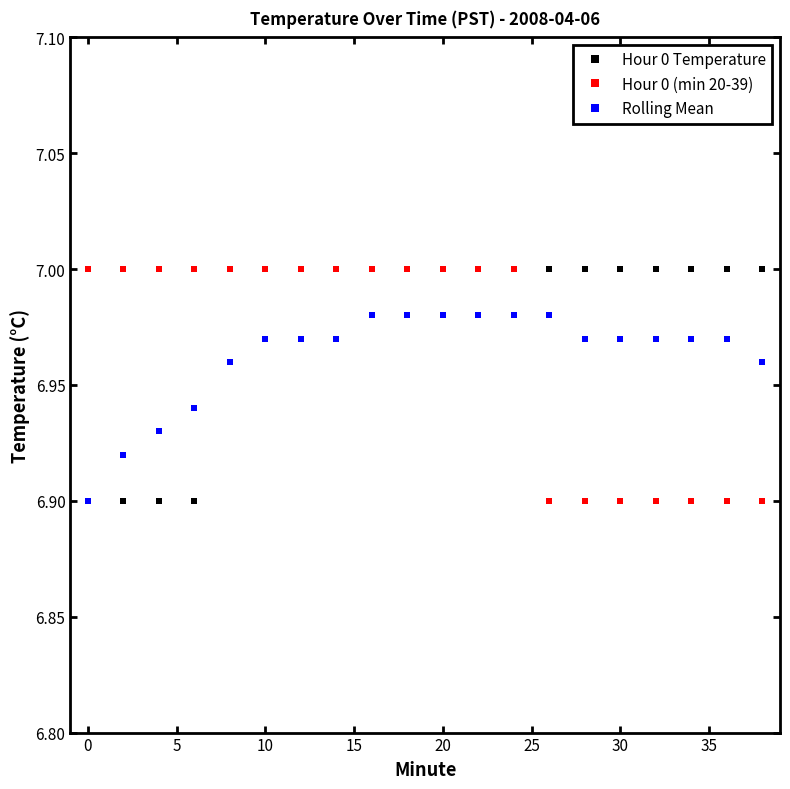

Which series has the largest total across all categories?

Hour 0 Temperature